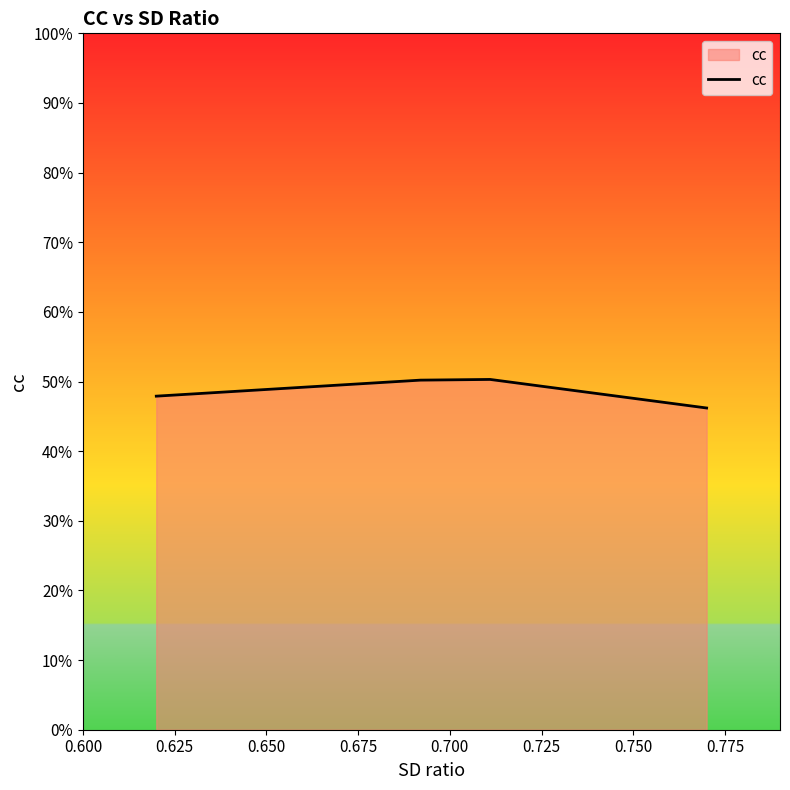

What is the value of the 3rd point from the left?

0.5